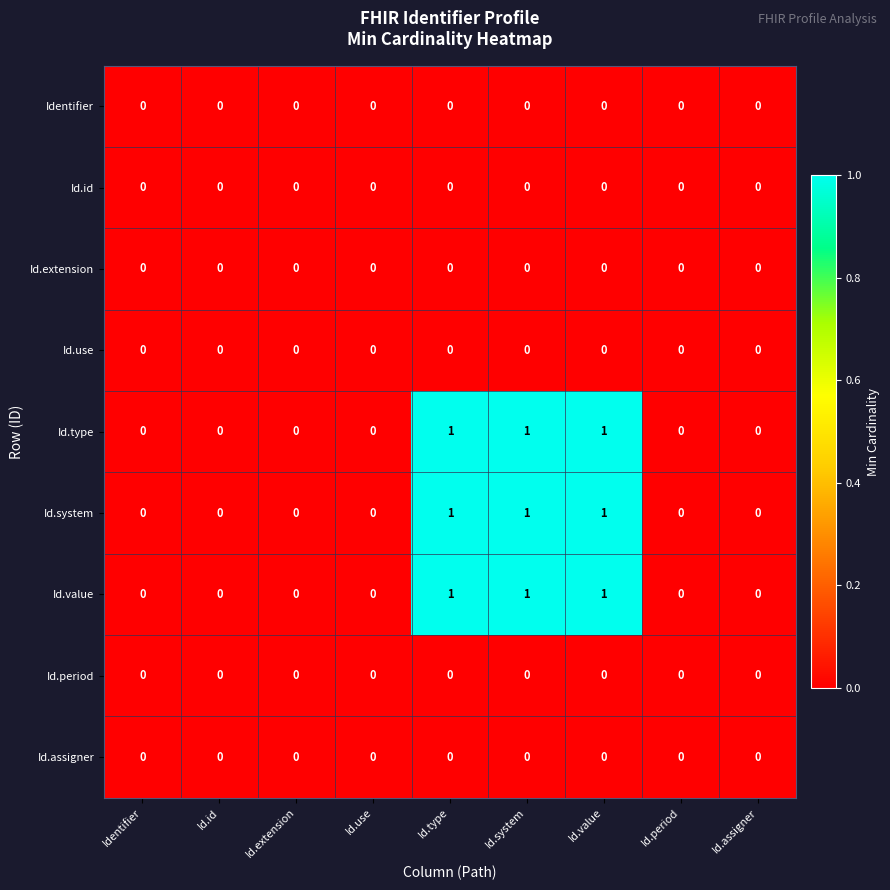

Is the value of Id.type at Id.type greater than the value of Id.assigner at Identifier?

Yes